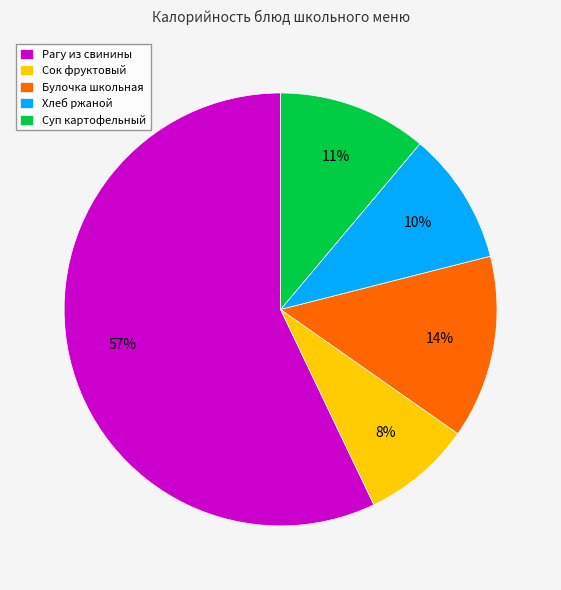

Do Суп картофельный and Сок фруктовый together represent more than half of the pie?

No